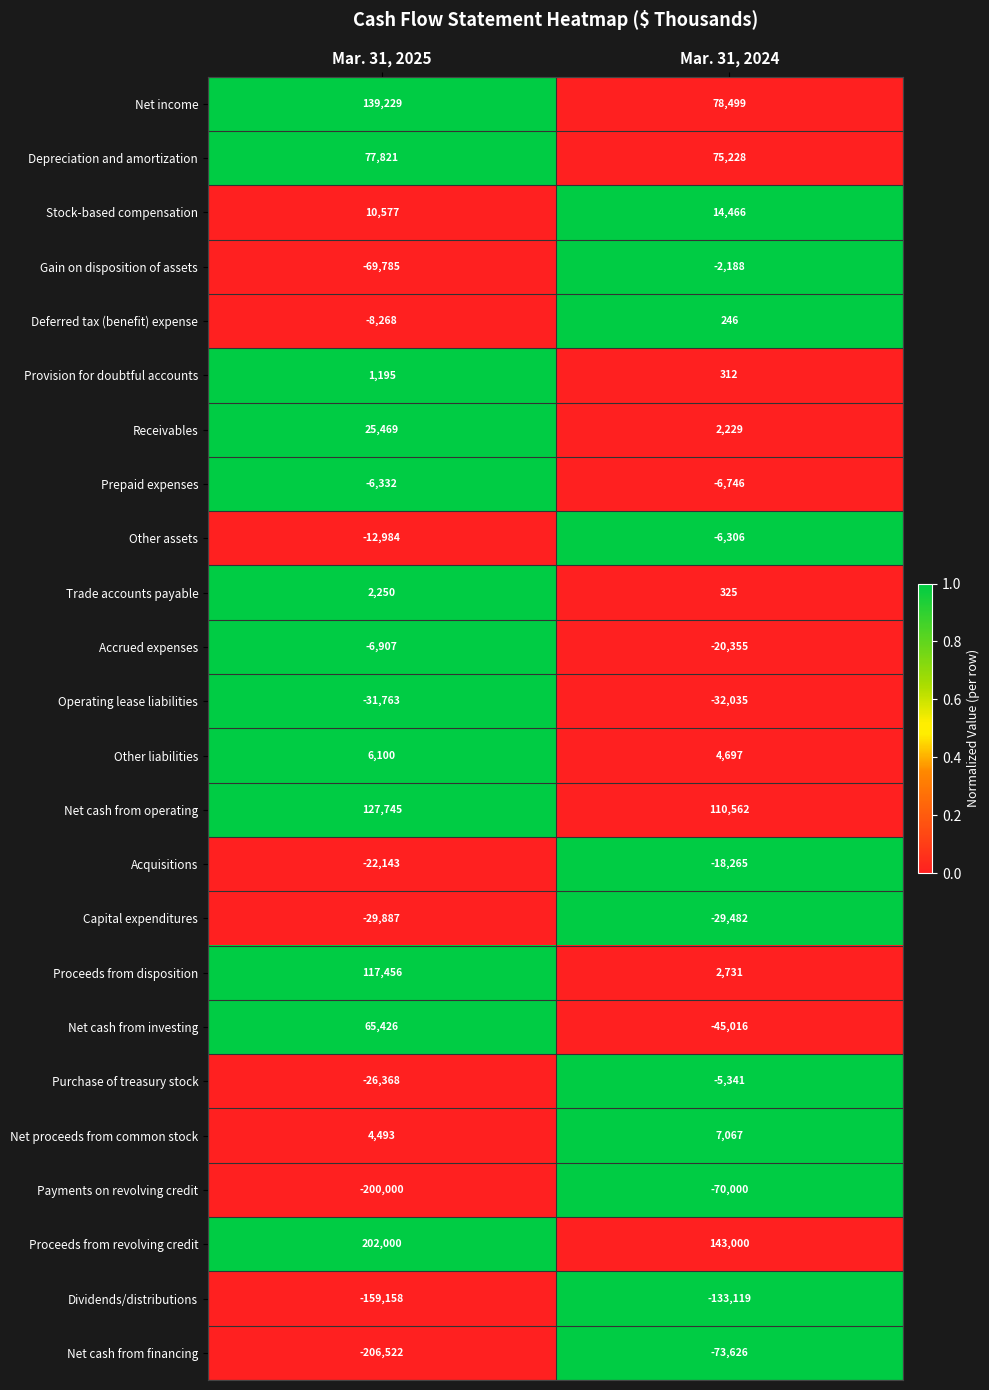

Which series changed the most between Mar. 31, 2025 and Mar. 31, 2024?

Net cash from financing